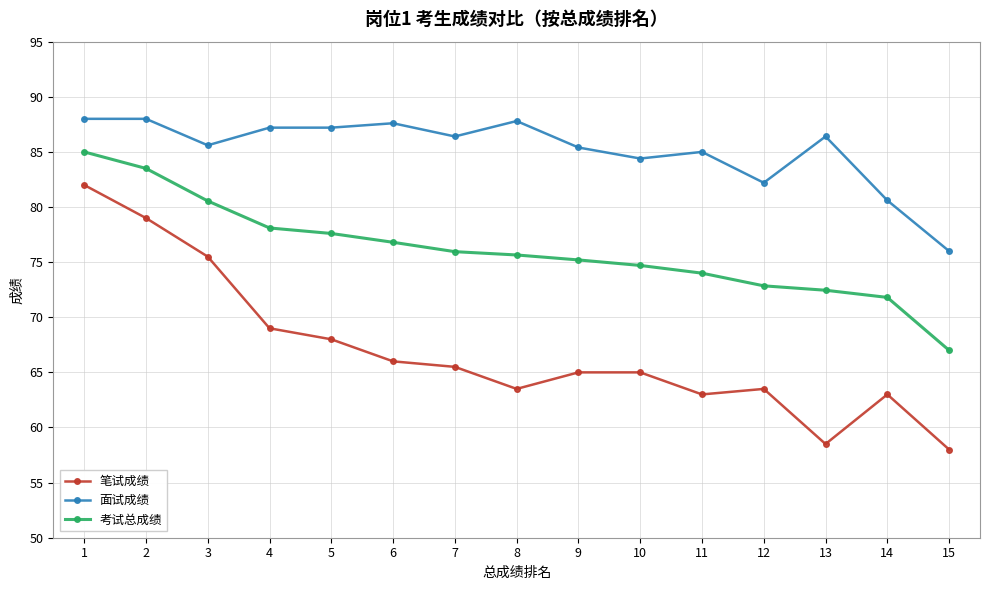

What value does the 面试成绩 series have at 11?

85.0